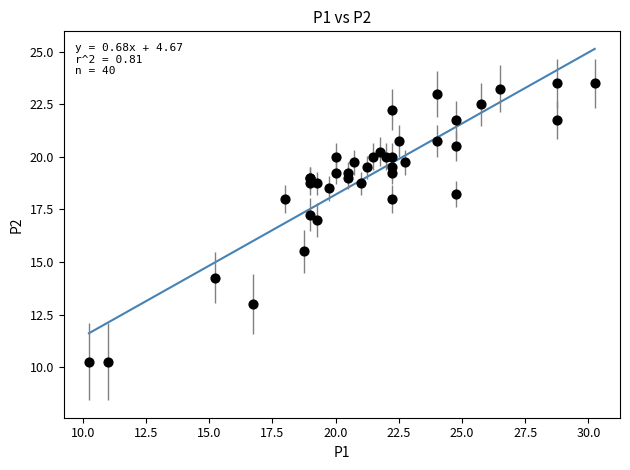

What Y value in the scatter plot is closest to 16?

15.5